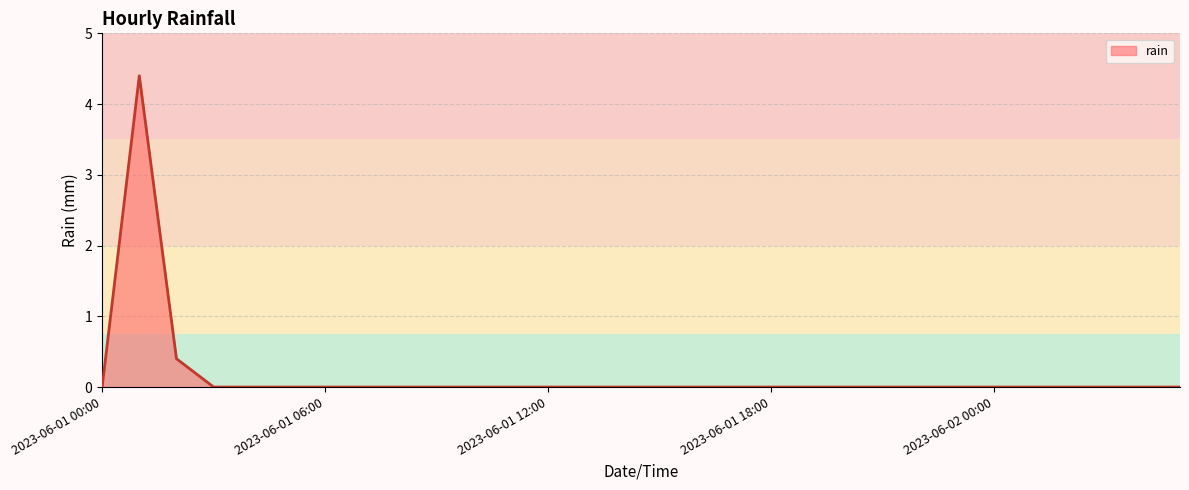

What is the difference between the maximum and minimum values?

4.4